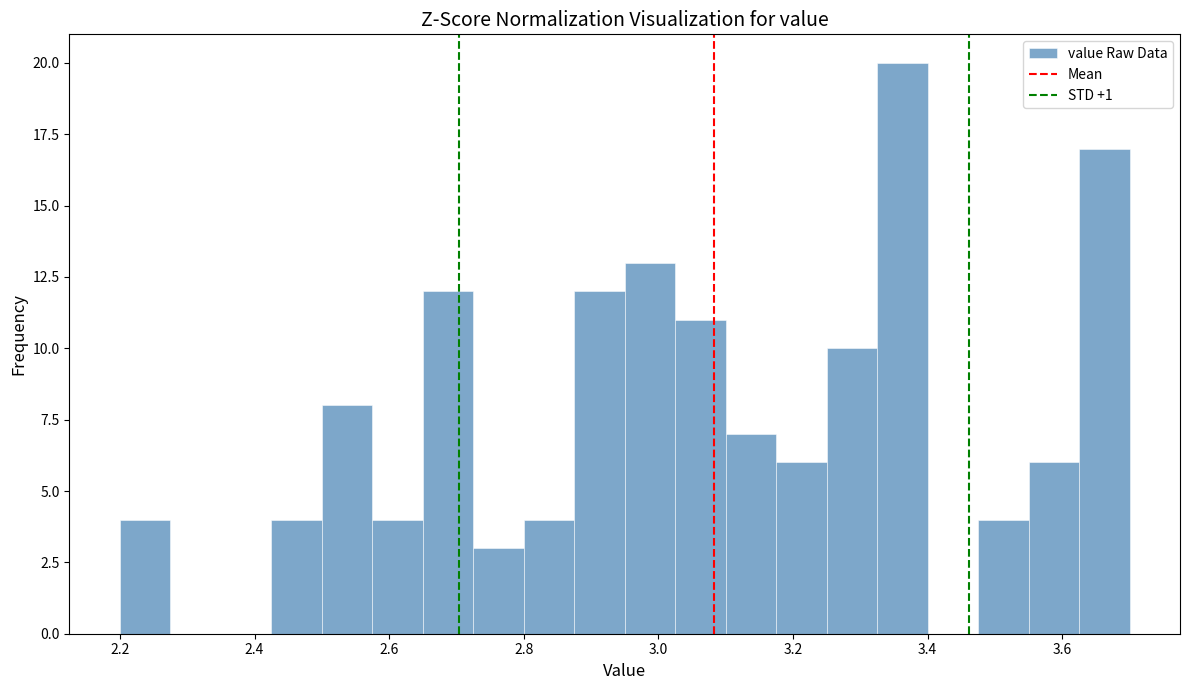

Around what value on the x-axis is the tallest bar? Give the approximate position of its centre, as read against the axis.

3.36